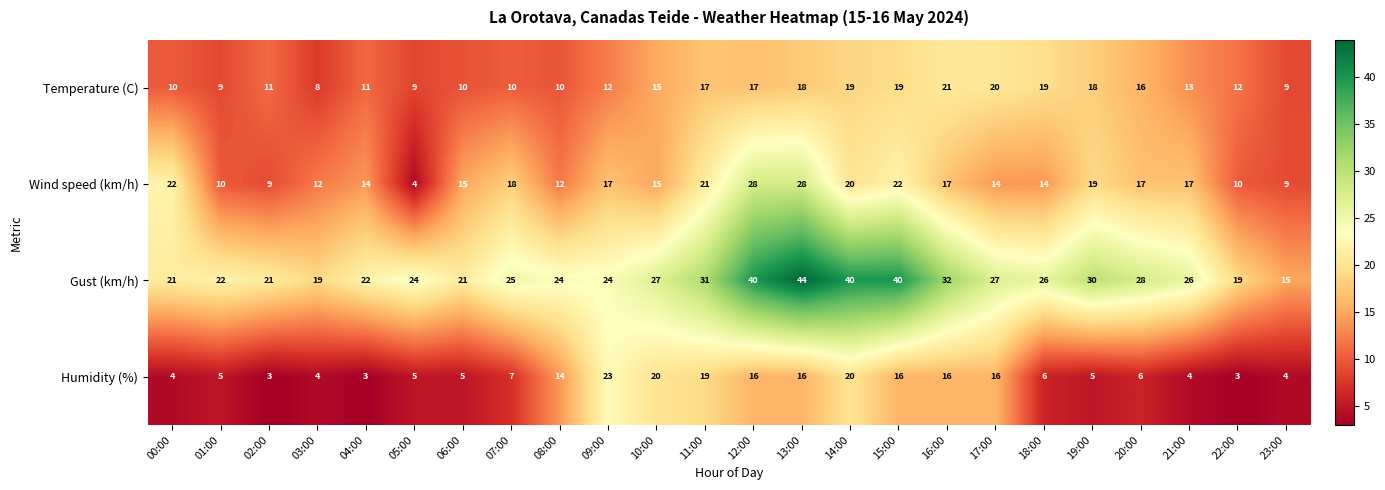

The value of Temperature (C) at 13:00 is 18. True or false?

True